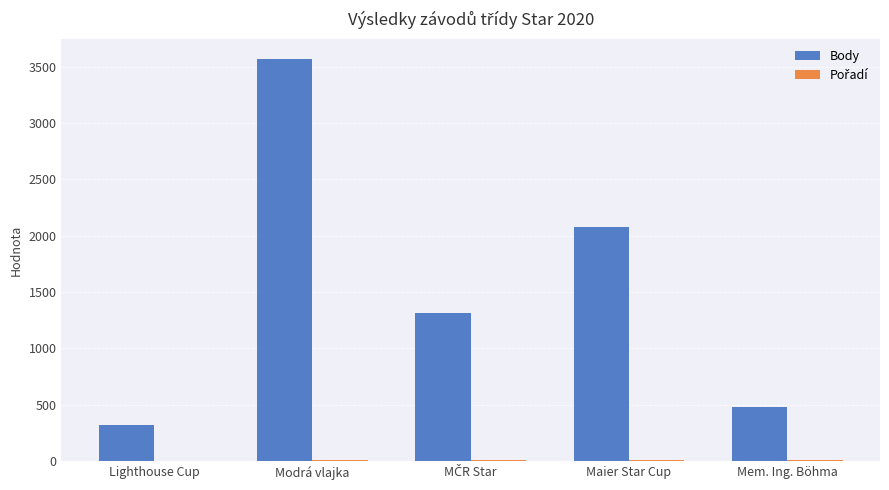

At which category is the sum across all series the highest?

Modrá vlajka